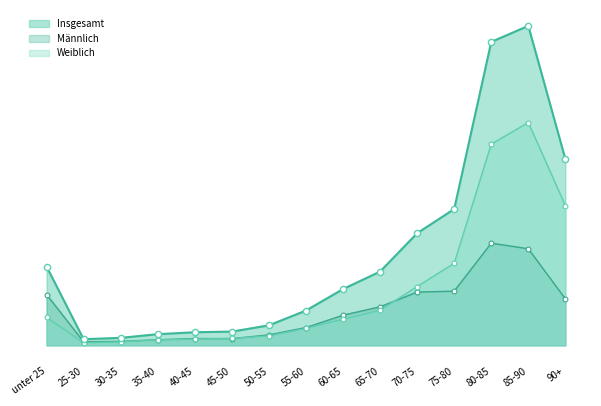

At which category is the sum across all series the highest?

85-90